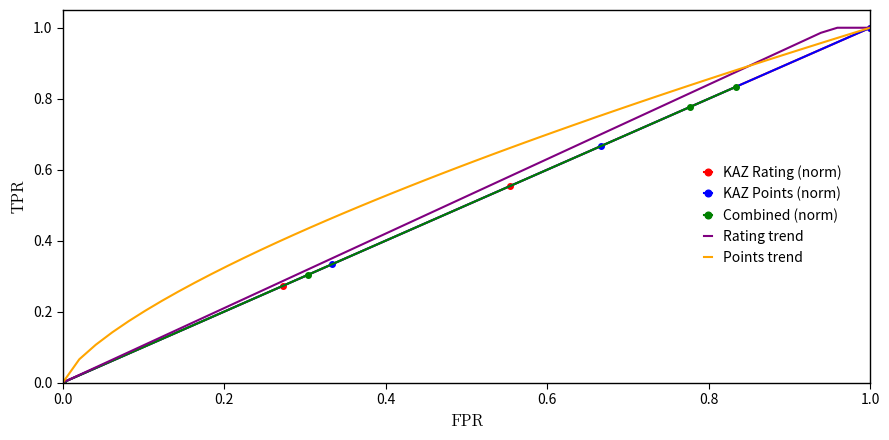

Which category has the highest value in the KAZ Points (norm) series?

1.0